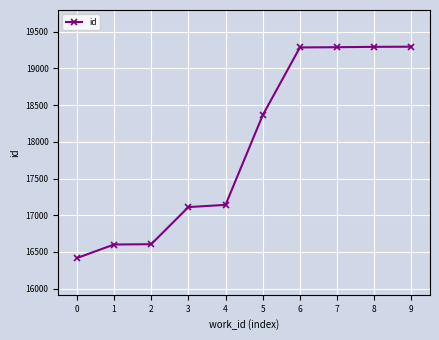

Which has a higher value, 9 or 2?

9